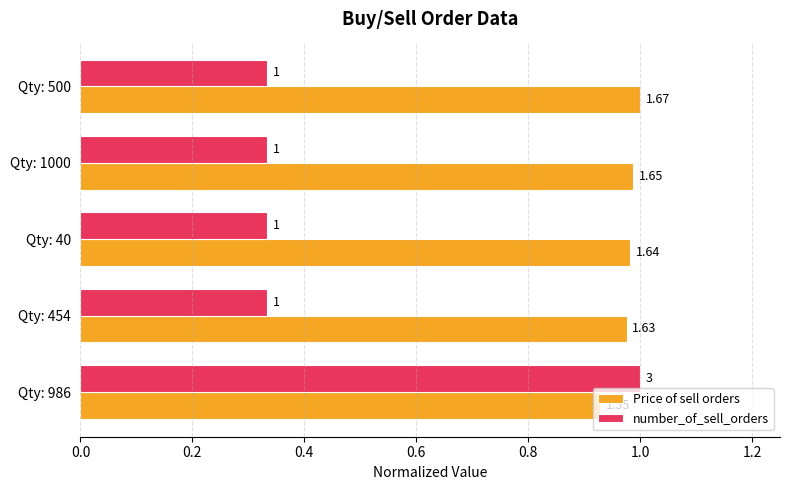

Reading left to right, list all the values displayed in this chart.

Price of sell orders: 0.9	1.0	1.0	1.0	1.0
number_of_sell_orders: 1.0	0.3	0.3	0.3	0.3